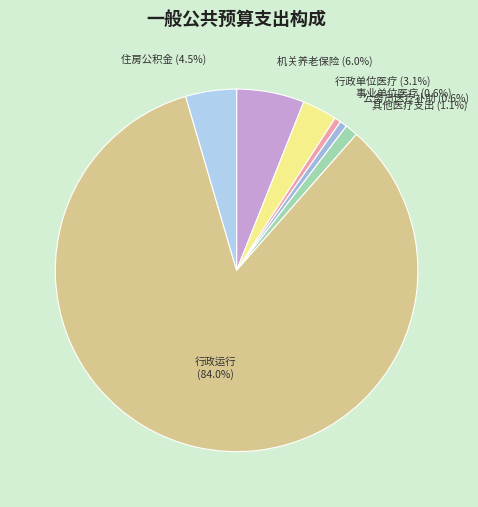

What is the ratio of the value at 行政单位医疗 to the value at 公务员医疗补助?

4.8